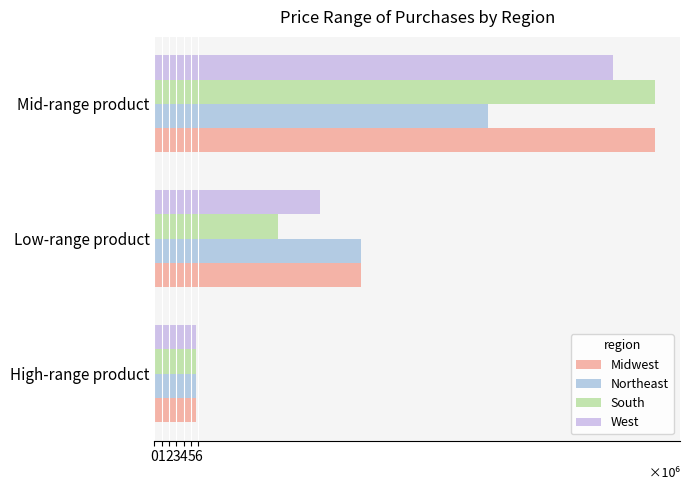

What are all the series names shown in the legend?

Midwest, Northeast, South, West